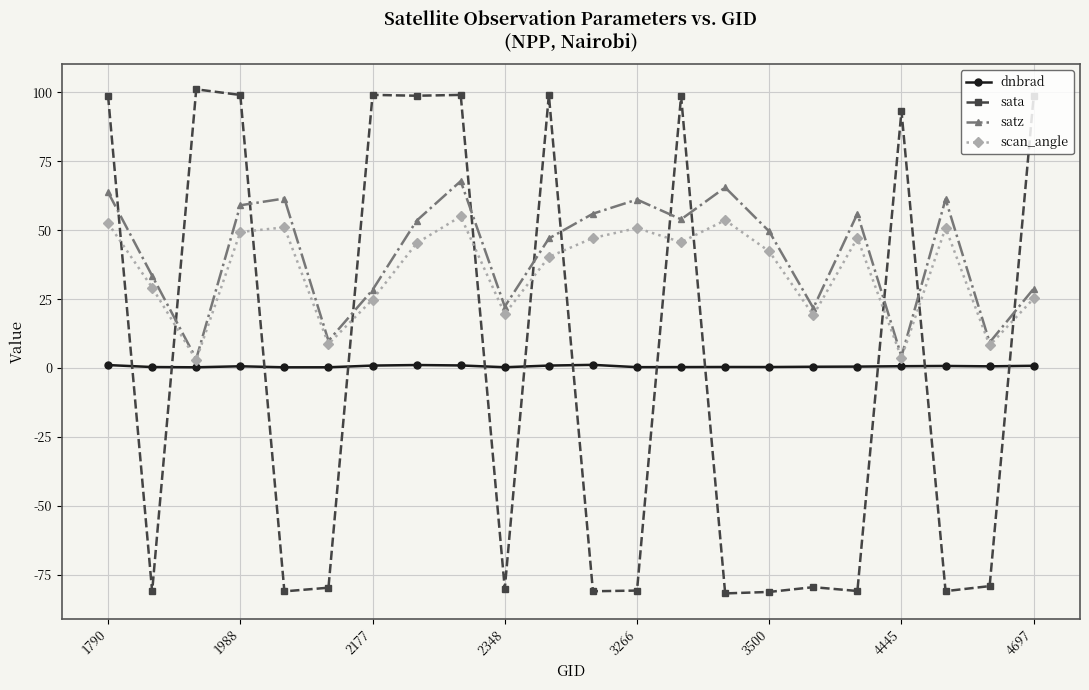

True or false: scan_angle and sata intersect in this chart.

True